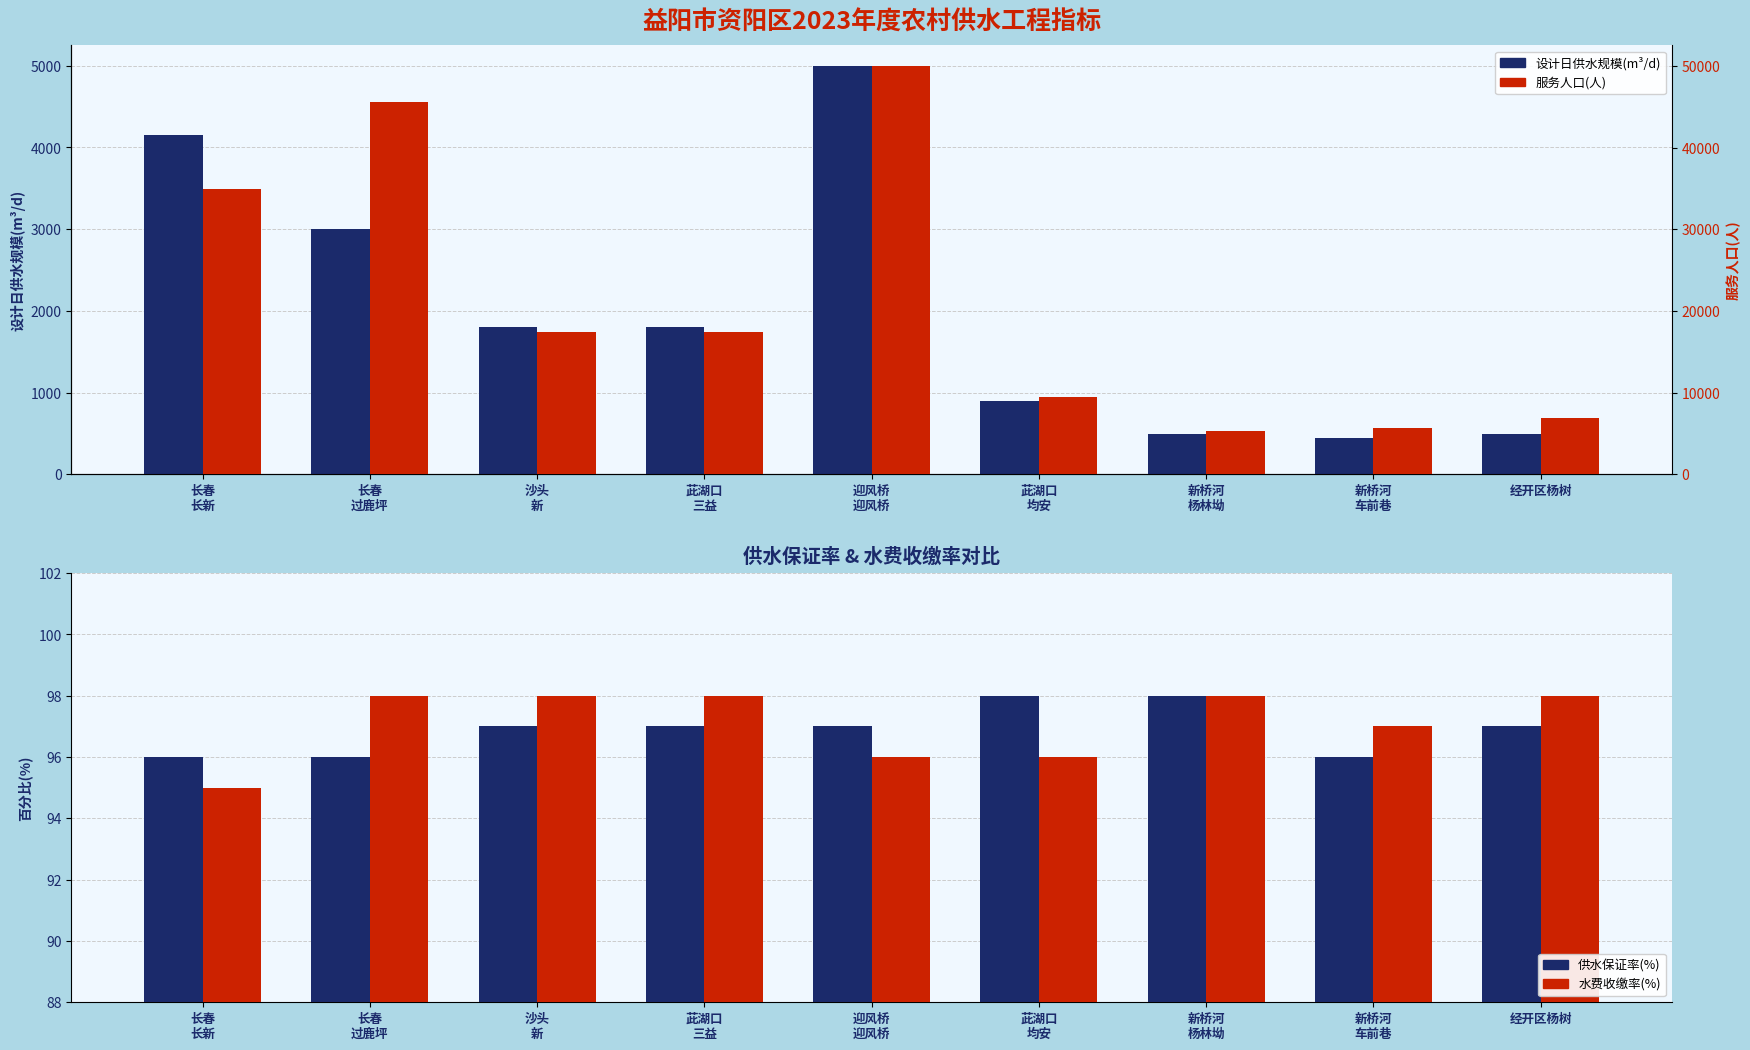

Are the bars grouped side by side (vs. stacked)?

Yes